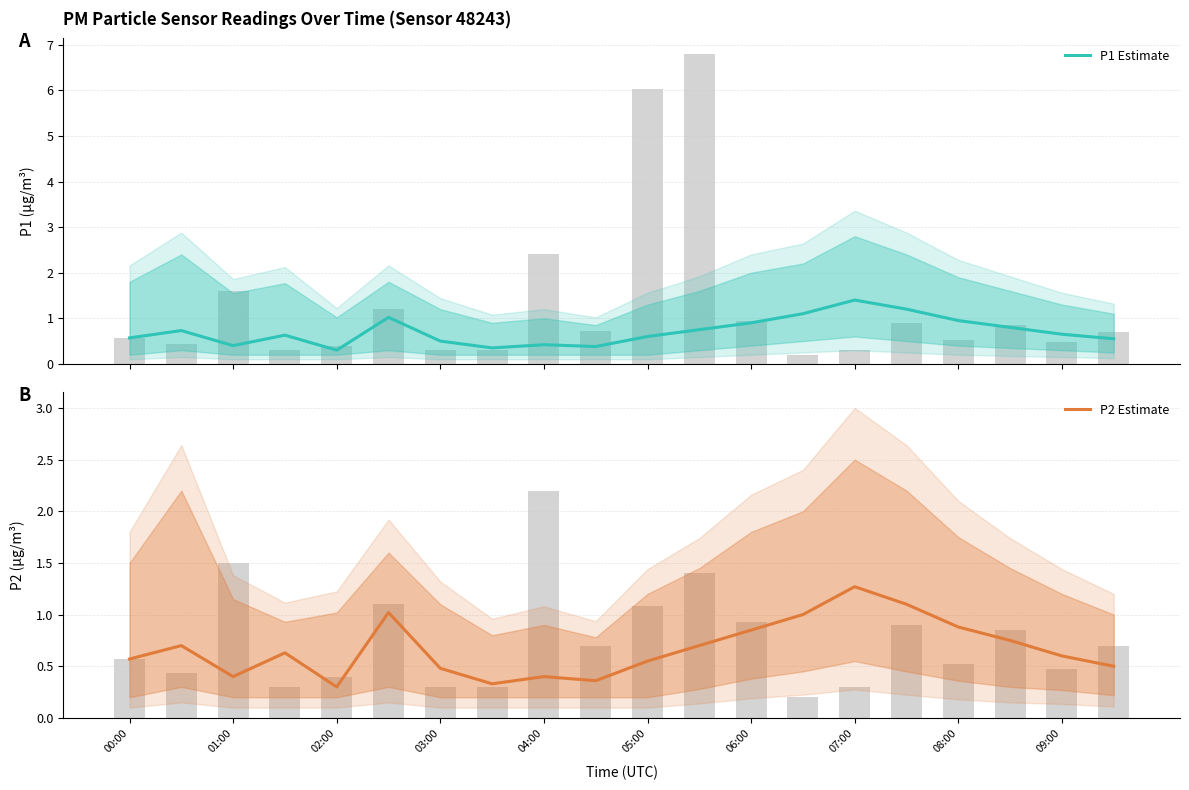

What is the total value across all series at 05:00?

1.1